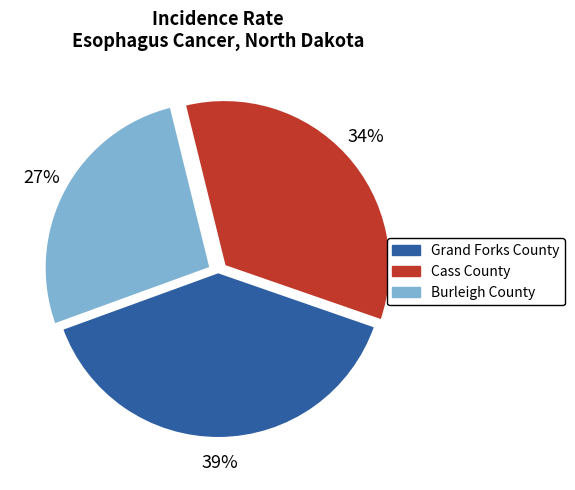

Does any single category account for the majority?

No